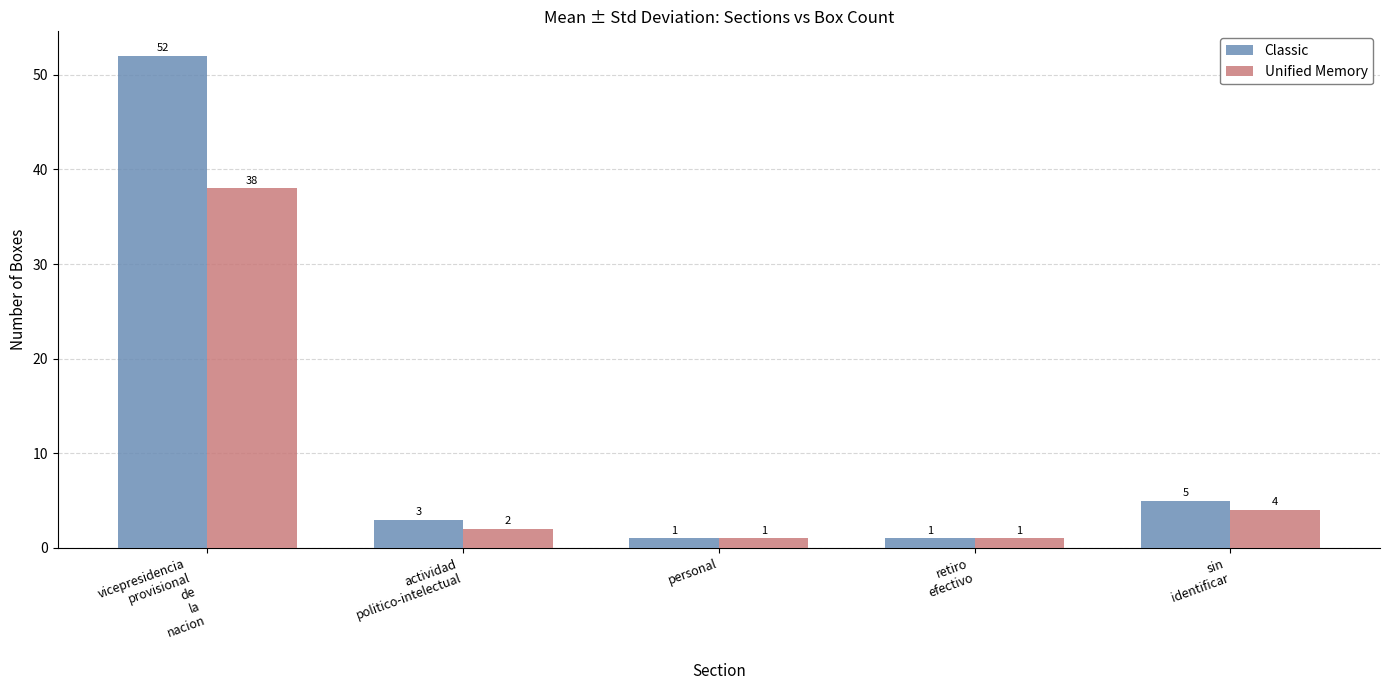

Which series has the largest total across all categories?

Classic